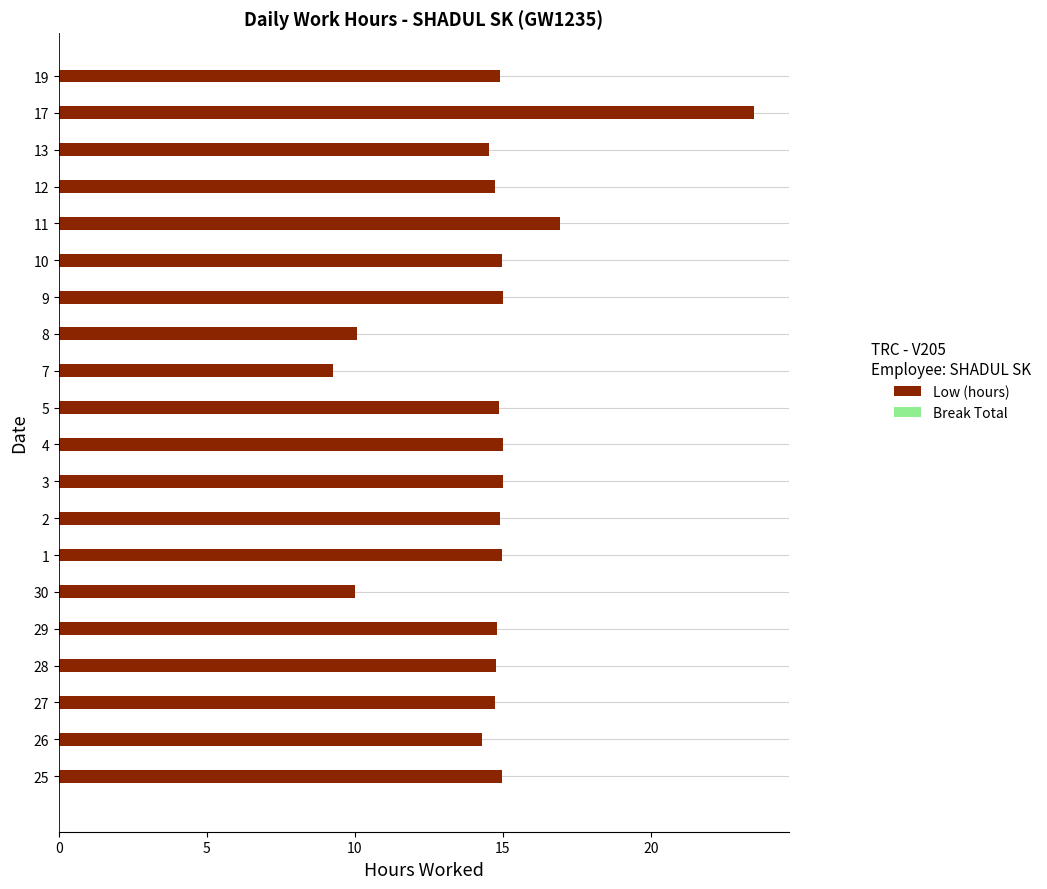

How many bars are there in total?

20